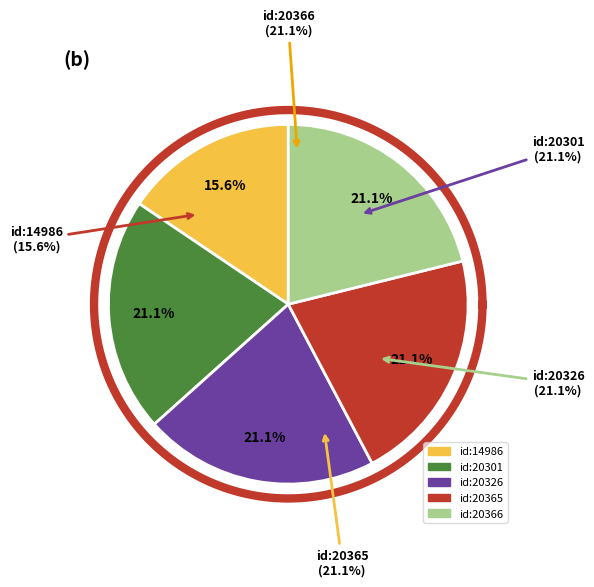

How many slices are in this pie chart?

5